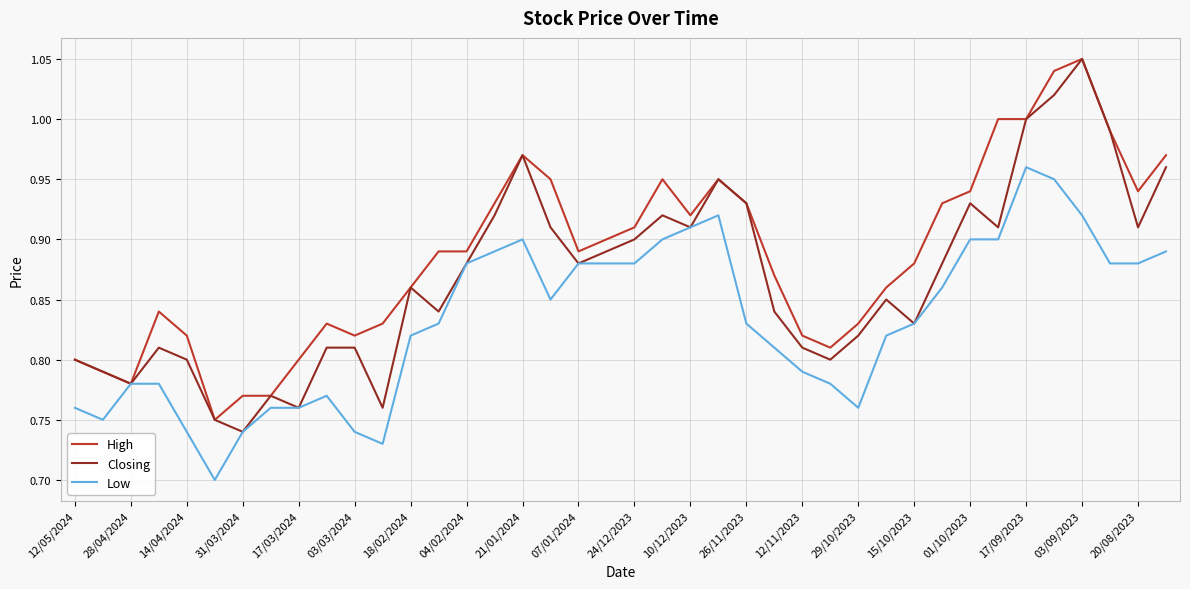

List the series in order of their overall mean, highest first.

High, Closing, Low